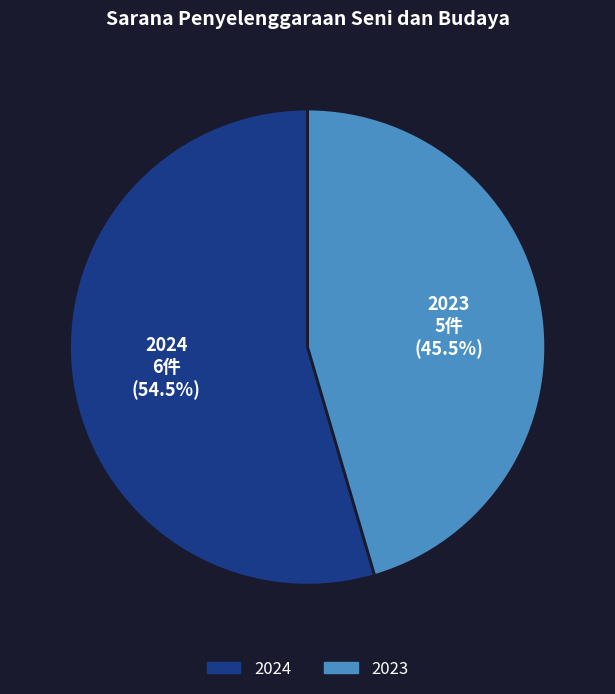

Count the number of slices in the pie.

2